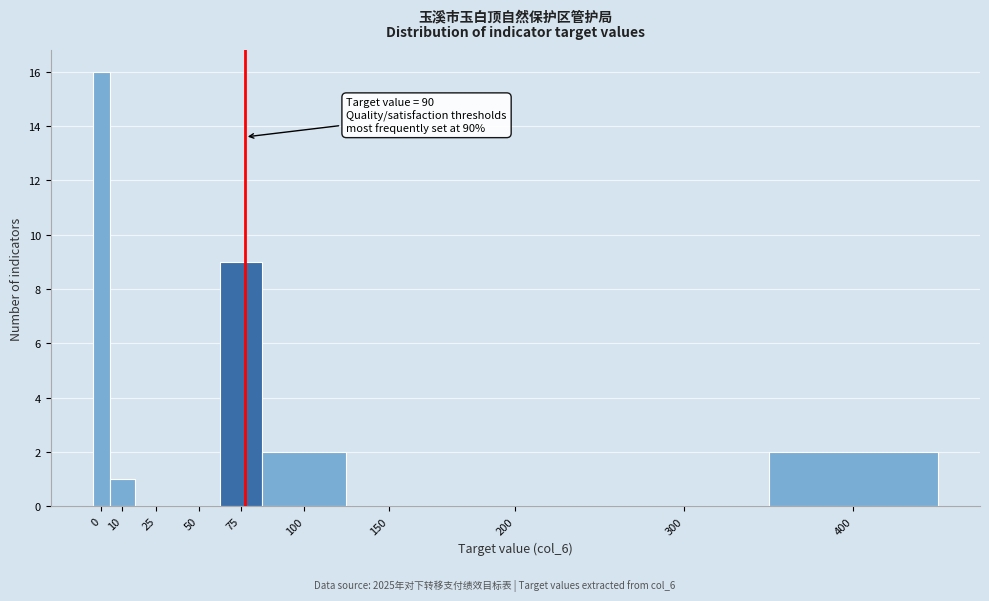

Reading left to right, what are all the values shown in this chart?

0=16	10=1	25=0	50=0	75=9	100=2	150=0	200=0	300=0	400=2